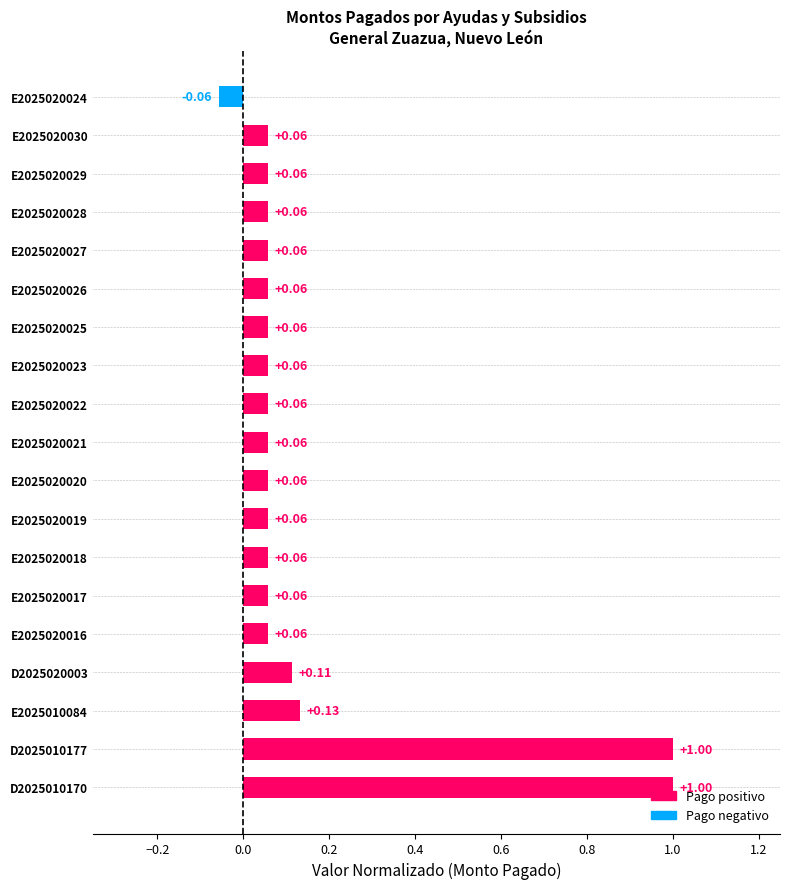

What is the difference between the maximum and minimum values?

1.1